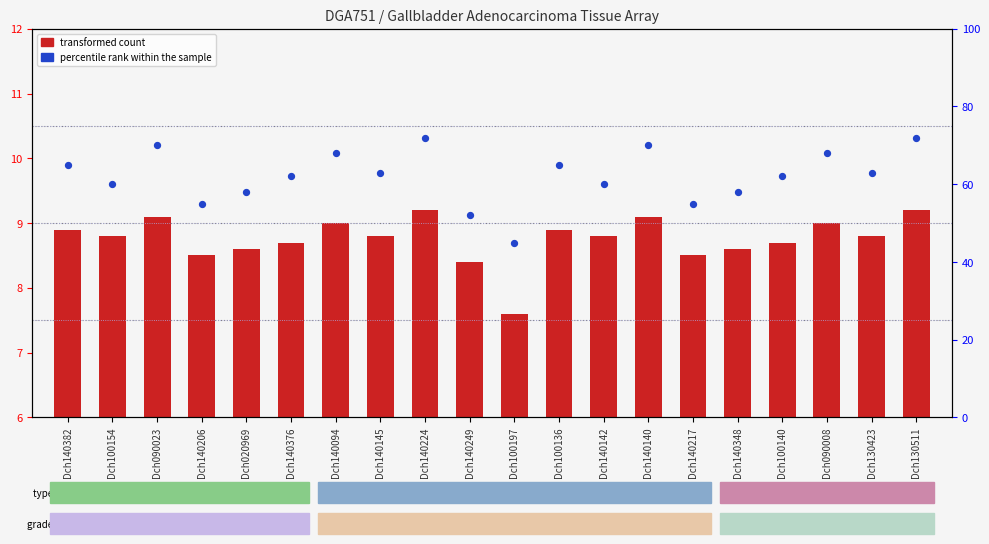

At which category is the sum across all series the highest?

Dch140224